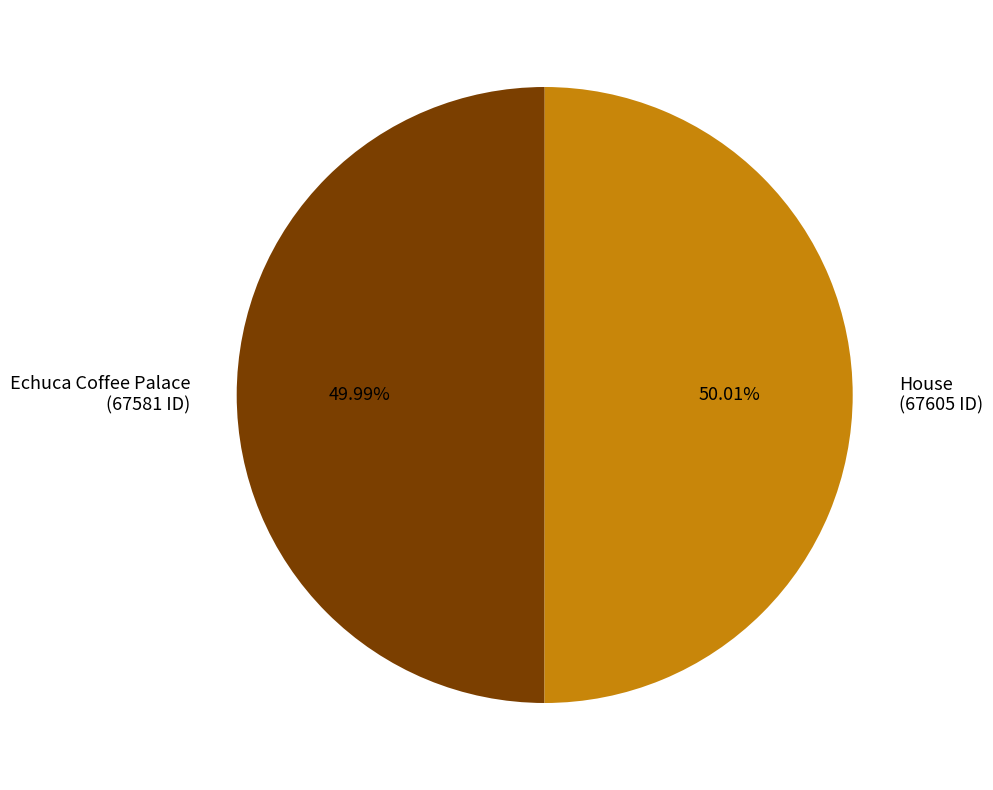

What percentage is the Echuca Coffee Palace slice, to the nearest percent?

50%